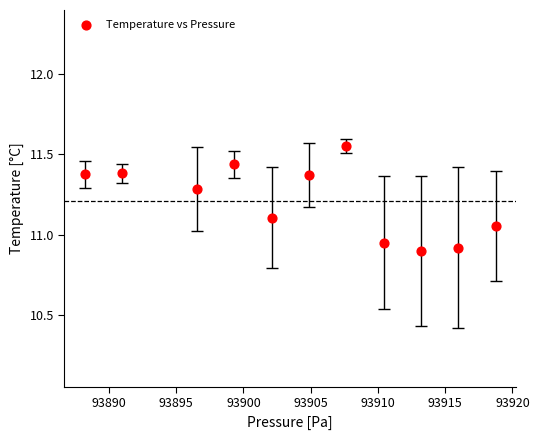

What is the range of X values (max minus min)?

30.5